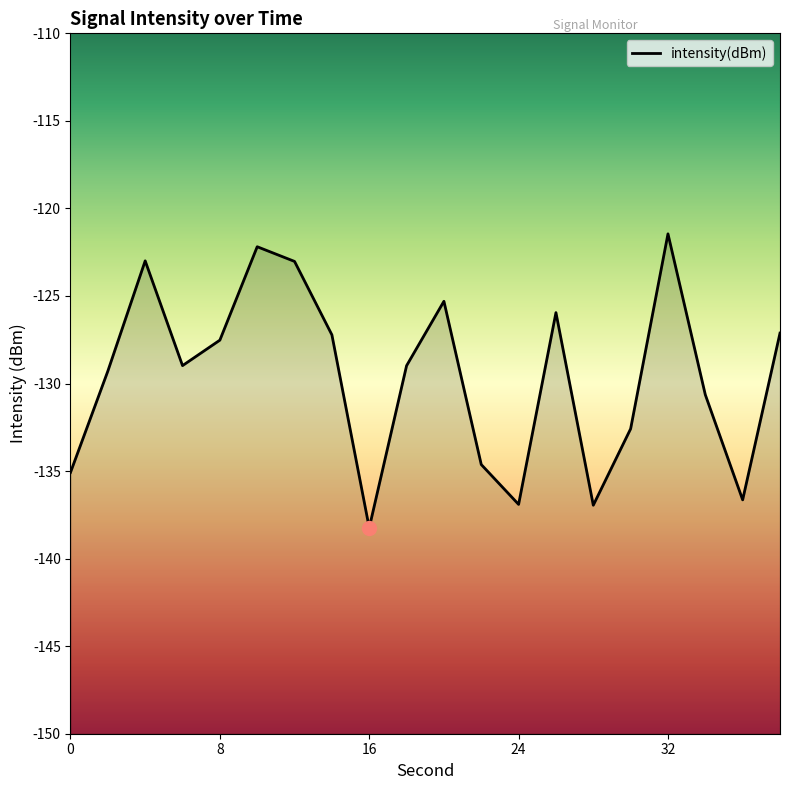

What is the difference between the maximum and minimum values?

16.8